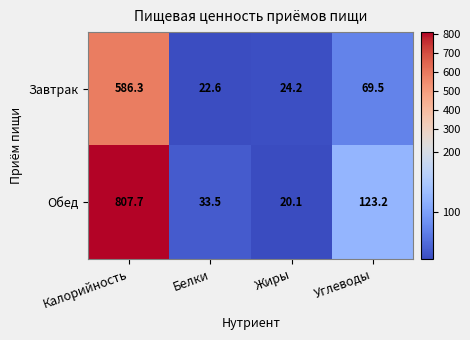

At how many categories does at least one series exceed 127?

1